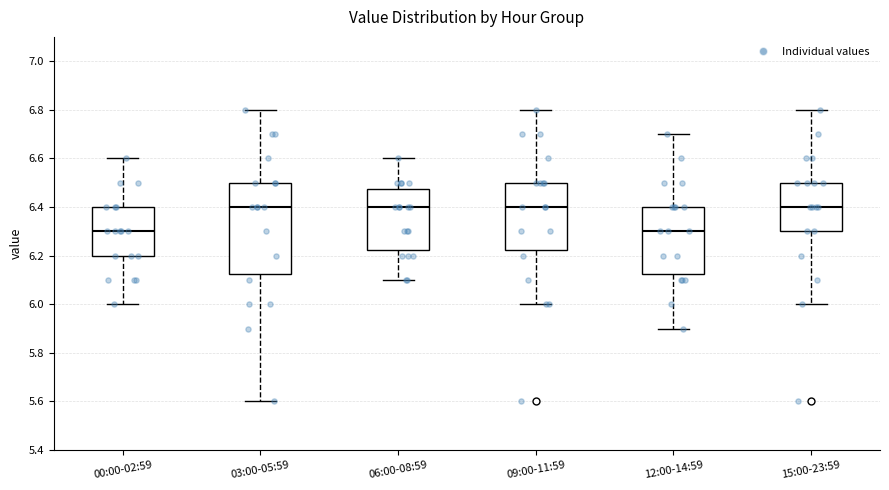

Reading left to right, read every box against the y-axis: the position of its median line, the range the box covers, and the ends of its whiskers. The values are not printed on the chart, so give them approximately, as read against the axis.

00:00-02:59: median 6.30, box 6.20 to 6.40, whiskers 6.00 to 6.60
03:00-05:59: median 6.40, box 6.12 to 6.50, whiskers 5.60 to 6.80
06:00-08:59: median 6.40, box 6.22 to 6.48, whiskers 6.10 to 6.60
09:00-11:59: median 6.40, box 6.22 to 6.50, whiskers 6.00 to 6.80
12:00-14:59: median 6.30, box 6.12 to 6.40, whiskers 5.90 to 6.70
15:00-23:59: median 6.40, box 6.30 to 6.50, whiskers 6.00 to 6.80